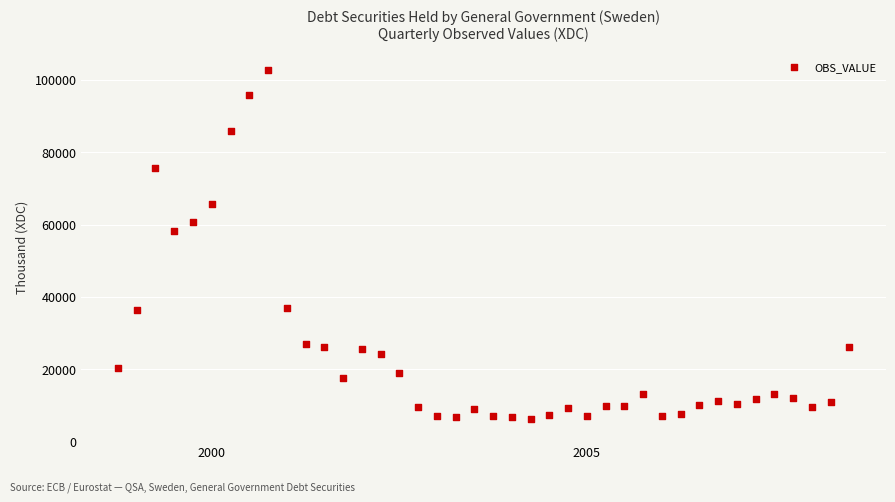

What Y value in the scatter plot is closest to 54534?

58118